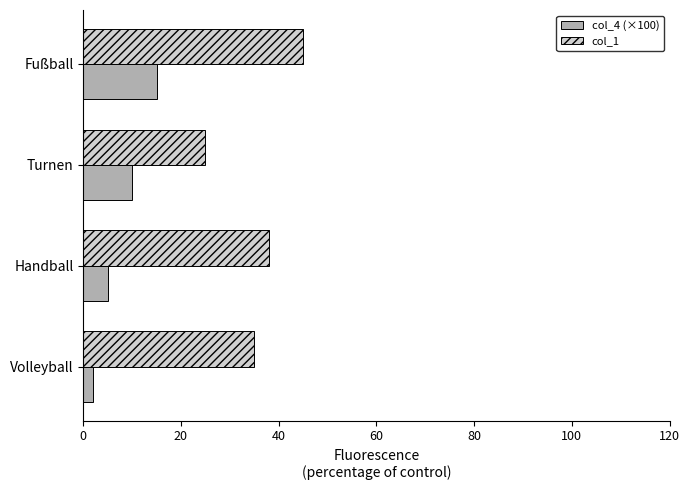

Count the number of data series in this chart.

2